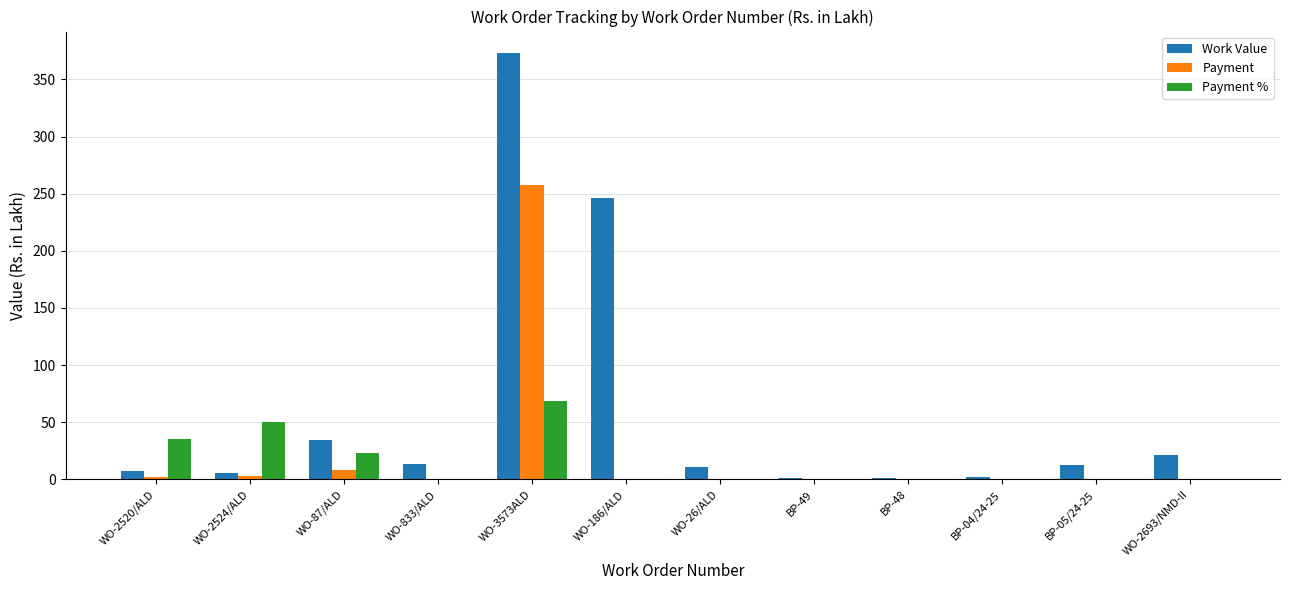

Which series has the largest total across all categories?

Work Value